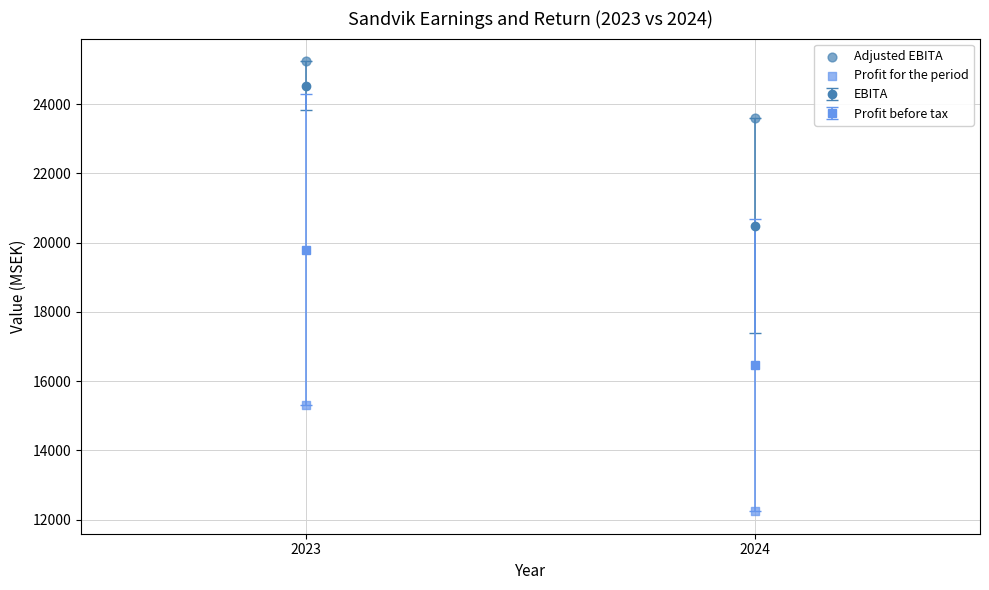

Which series contains the highest Y value?

Adjusted EBITA